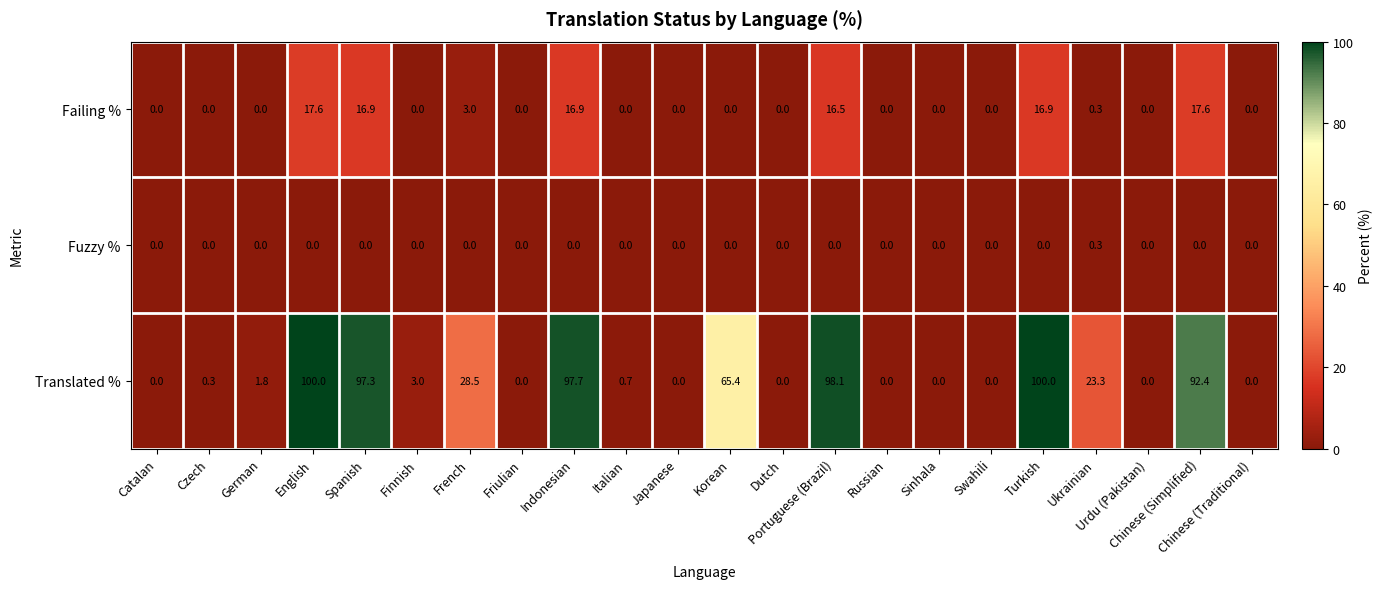

What is the average value of the Failing % series?

4.8